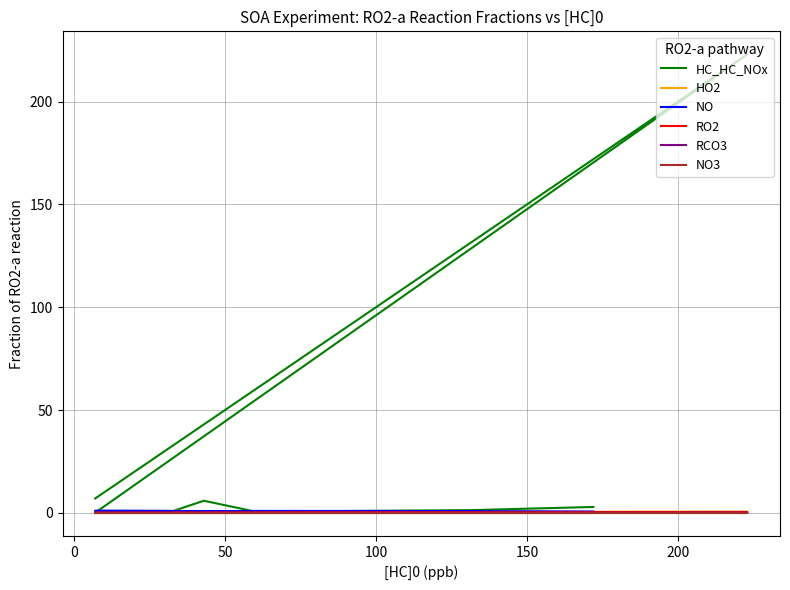

Is the value of RCO3 at 200 greater than the value of HO2 at 12?

No